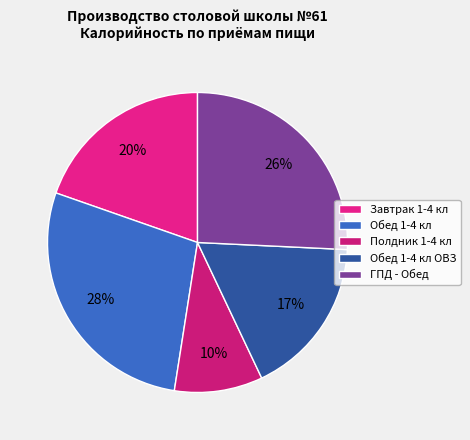

How many segments does this pie chart have?

5